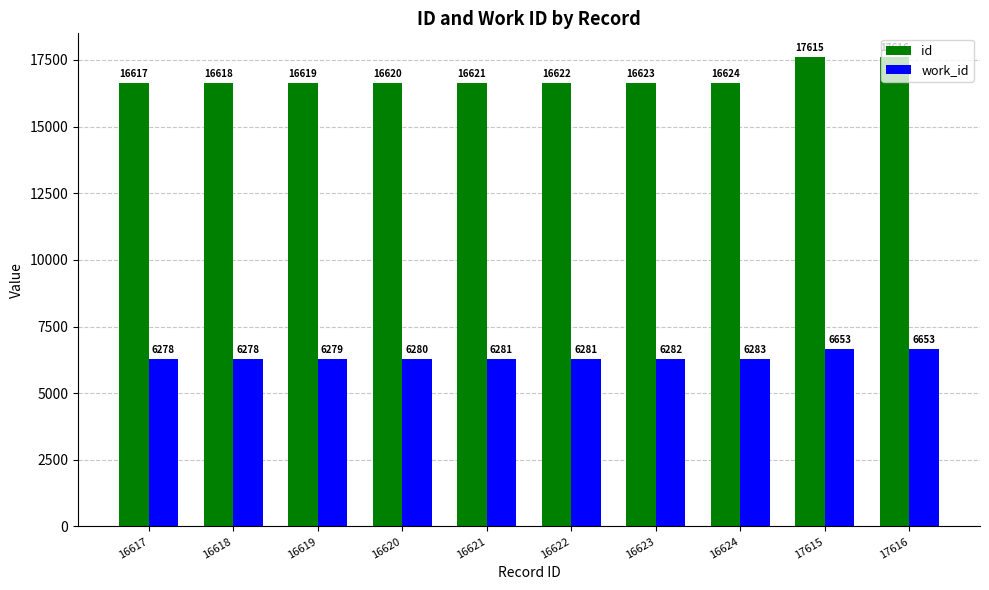

What is the value of the work_id bar at the 8th from the left?

6283